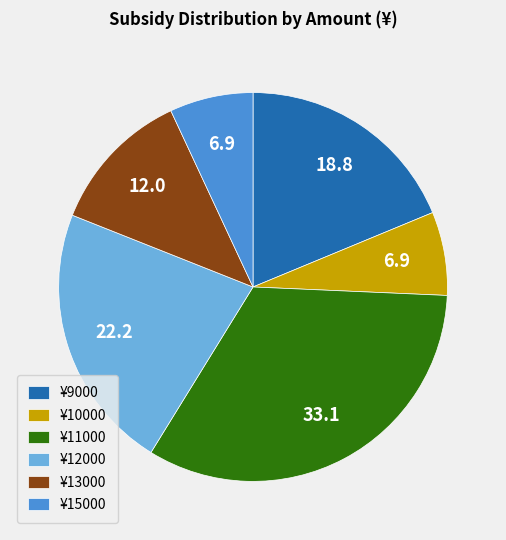

Which has a higher value, ¥12000 or ¥9000?

¥12000